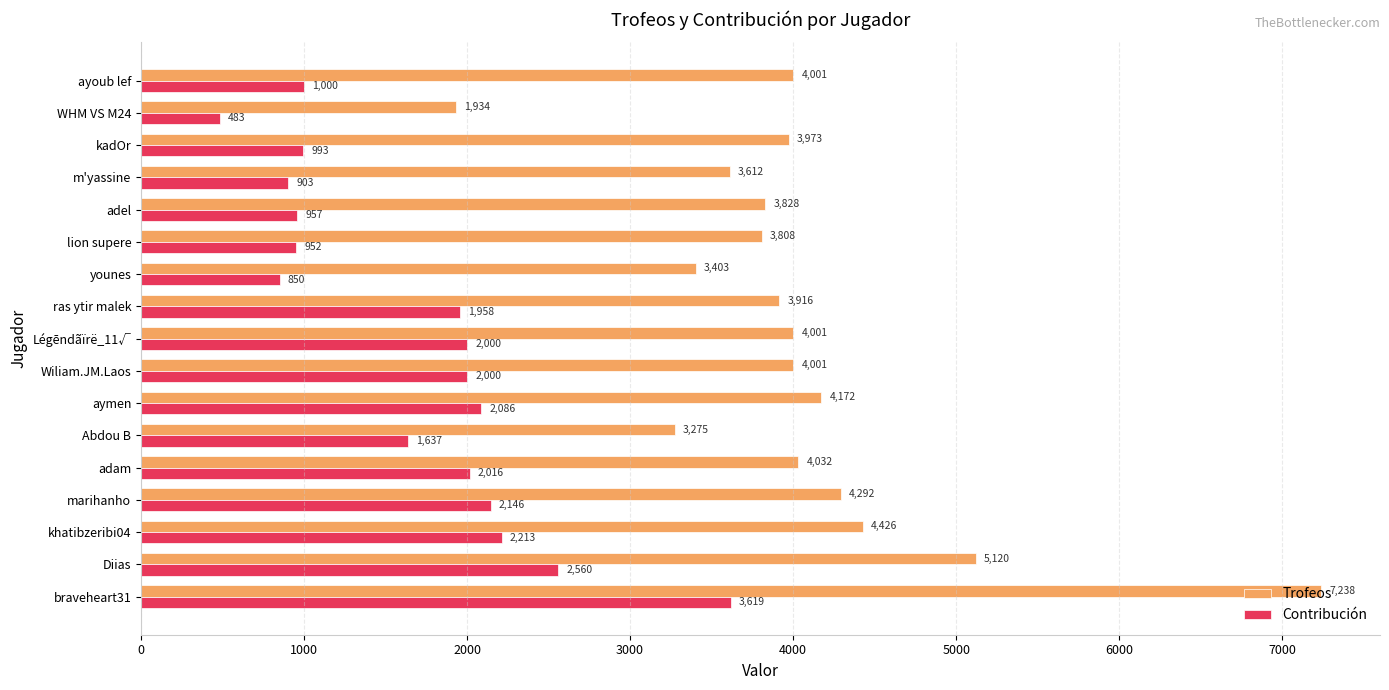

What is the smallest value displayed?

483